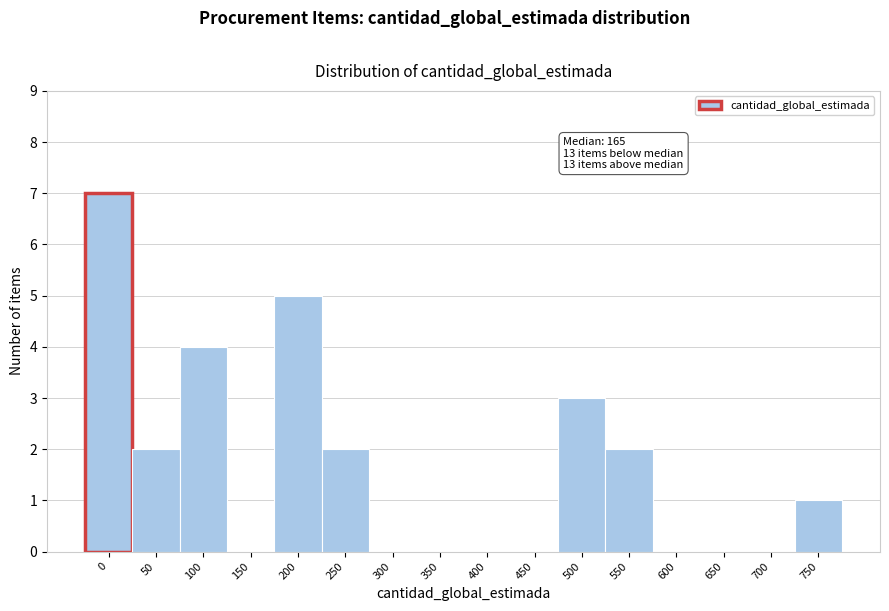

Reading left to right, list all the values displayed in this chart.

0=7	50=2	100=4	150=0	200=5	250=2	300=0	350=0	400=0	450=0	500=3	550=2	600=0	650=0	700=0	750=1